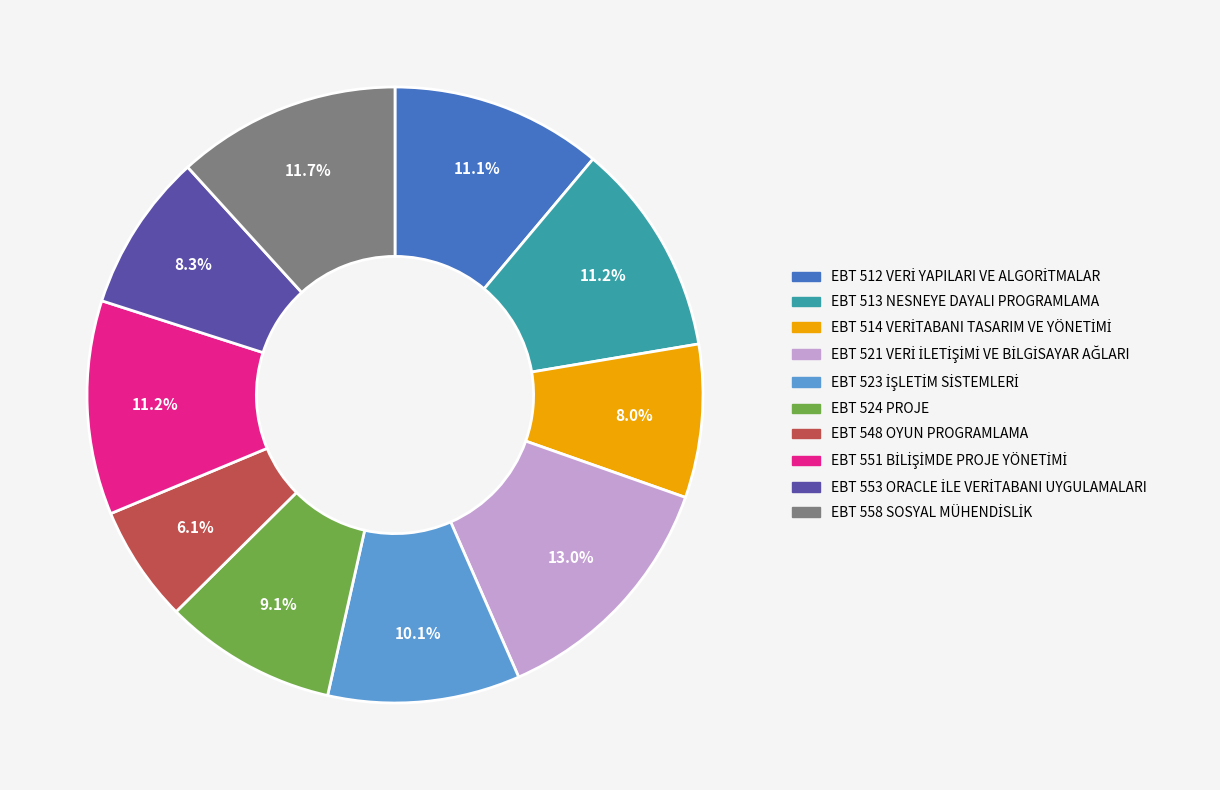

Does any single category account for the majority?

No